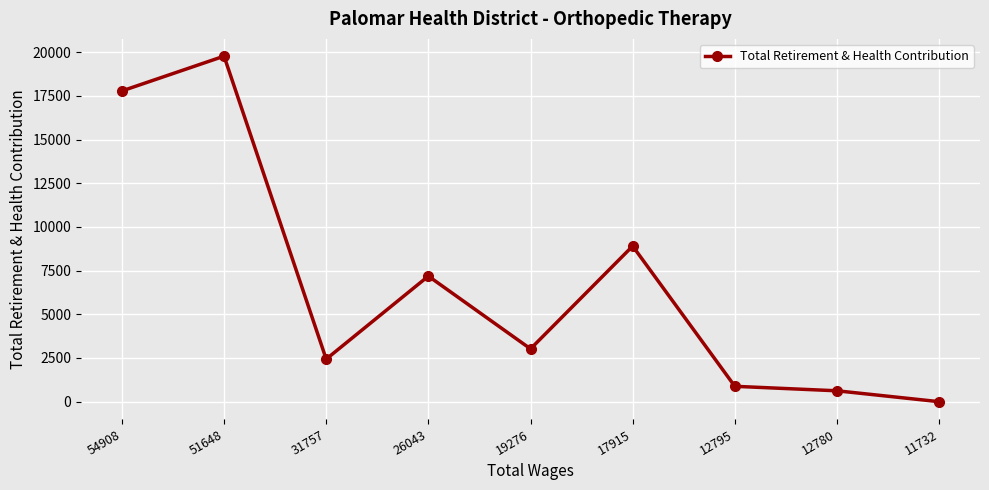

How many points are lower than both their immediate neighbors (excluding endpoints)?

2